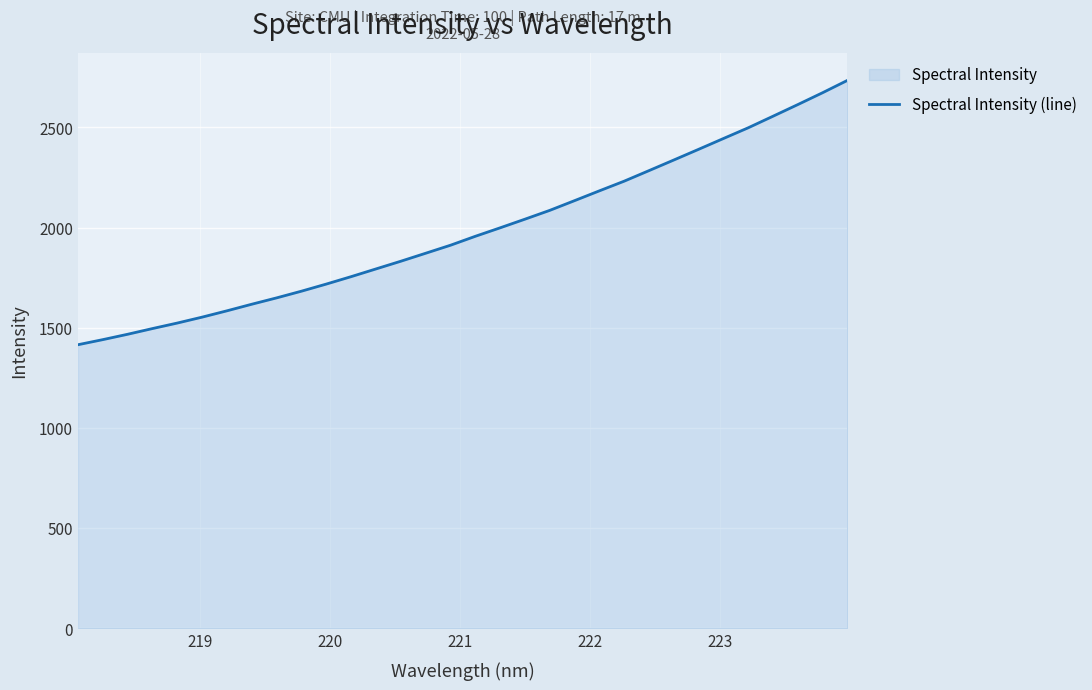

What is the average value?

1984.1